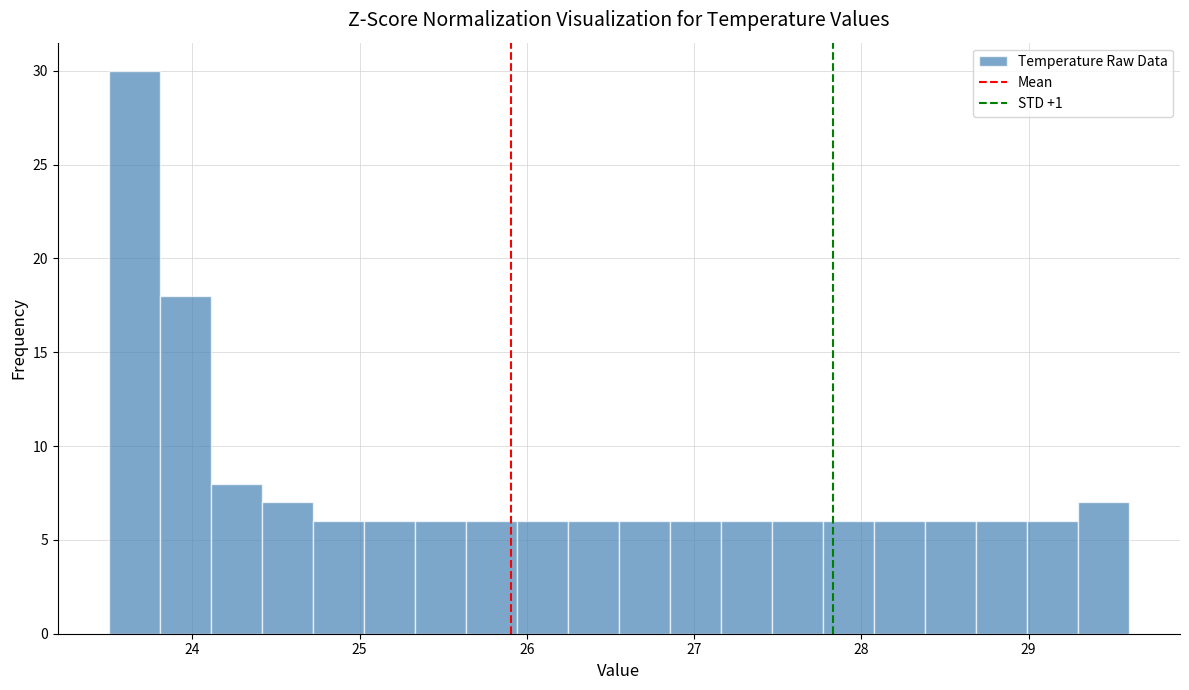

Around what value on the x-axis is the tallest bar? Give the approximate position of its centre, as read against the axis.

23.7